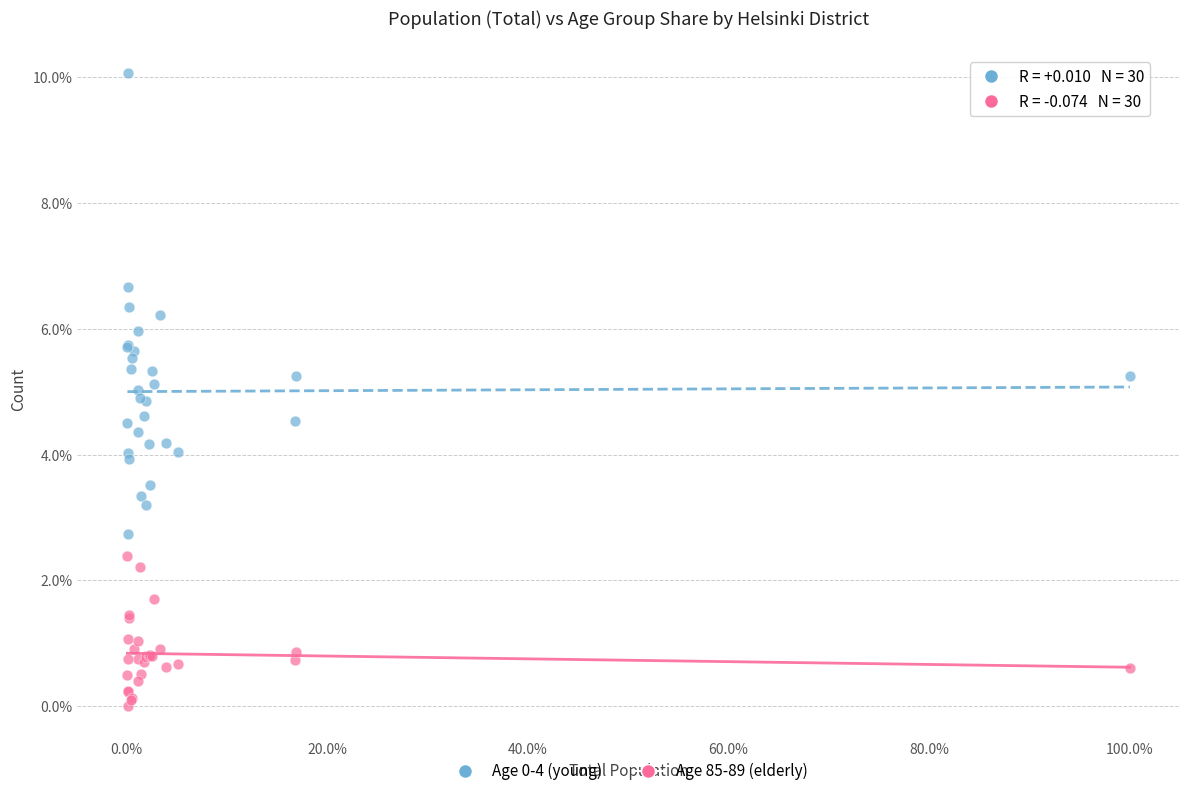

What are all the series names shown in the legend?

Age 0-4 (young), Age 85-89 (elderly)